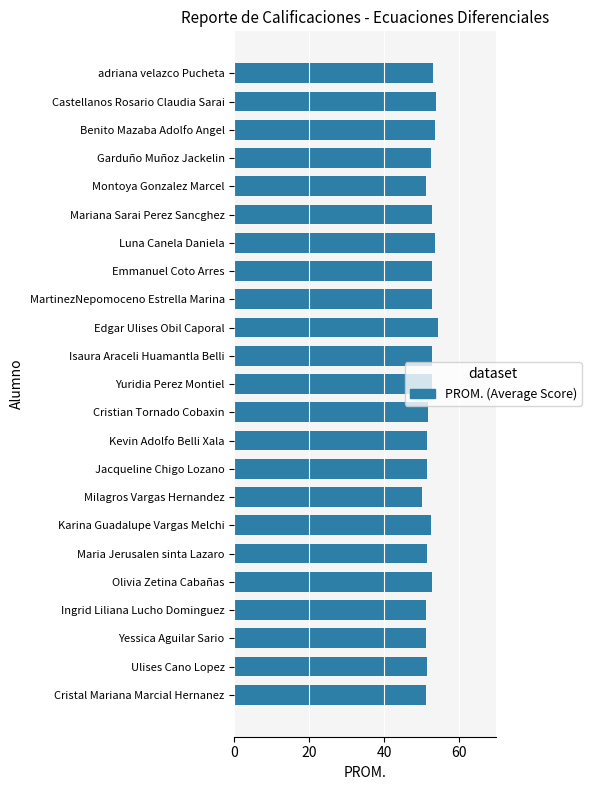

Approximately how many times larger is the value at MartinezNepomoceno Estrella Marina compared to Jacqueline Chigo Lozano?

1.0